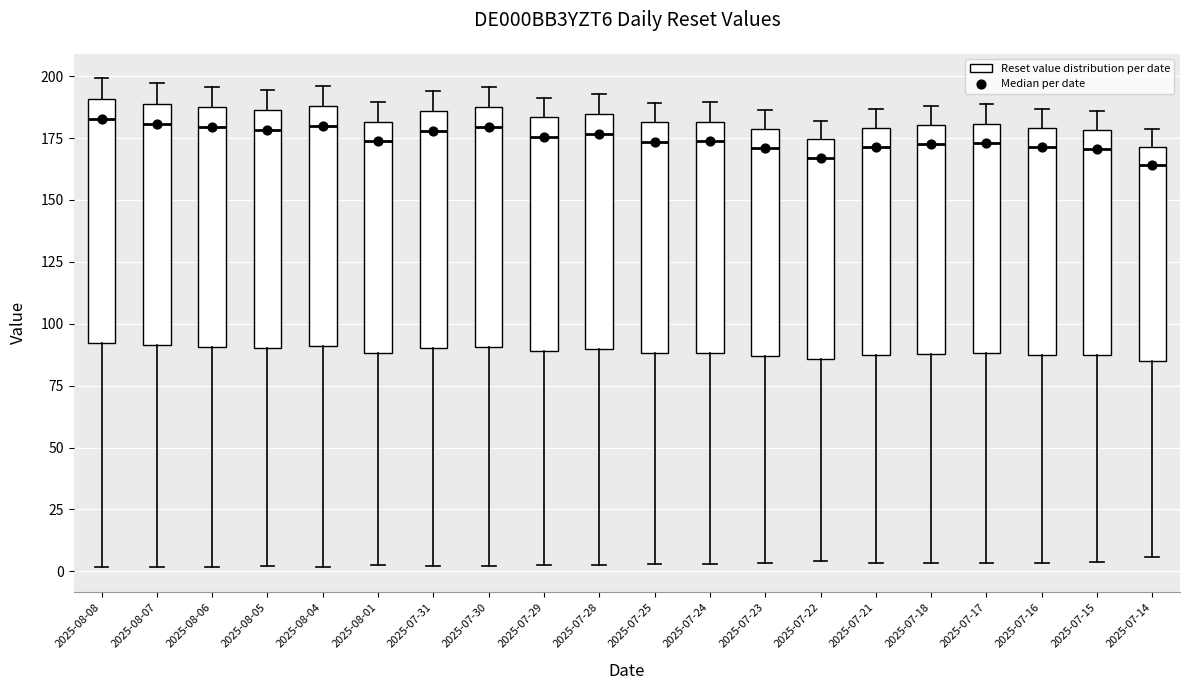

Where does the upper whisker of the box for 2025-07-15 end on the y-axis? The values are not printed on the chart, so give them approximately, as read against the axis.

185